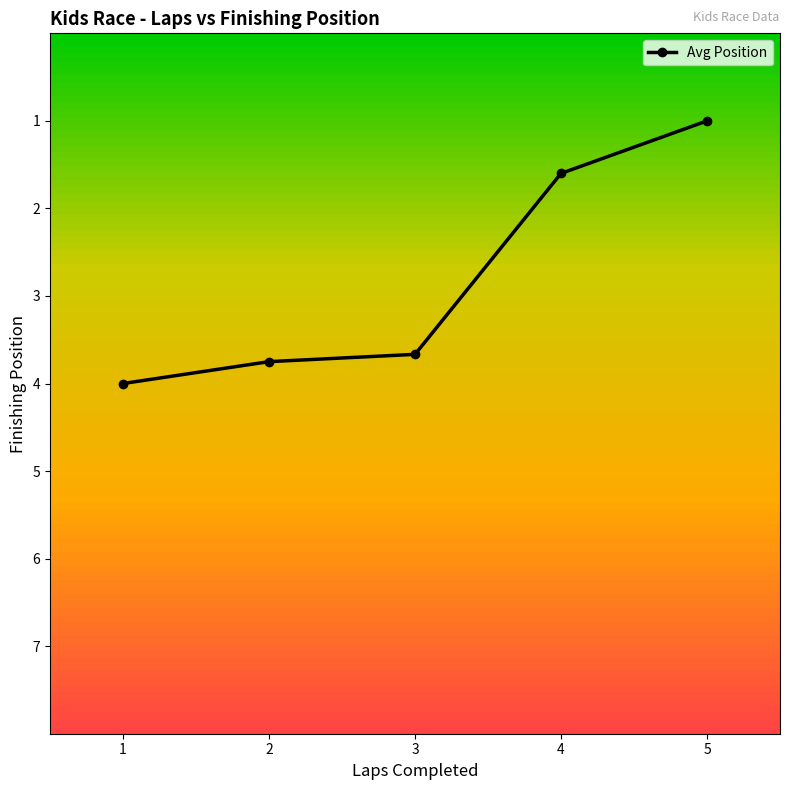

How many categories are shown in the chart?

5